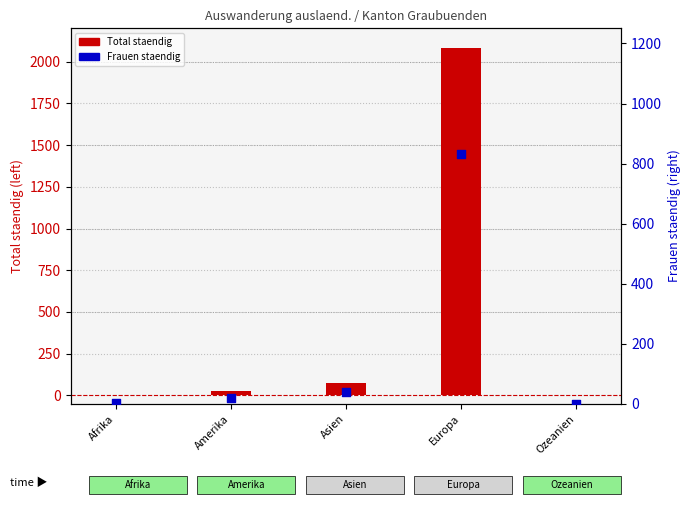

Which series reaches the minimum Y coordinate?

Frauen staendig